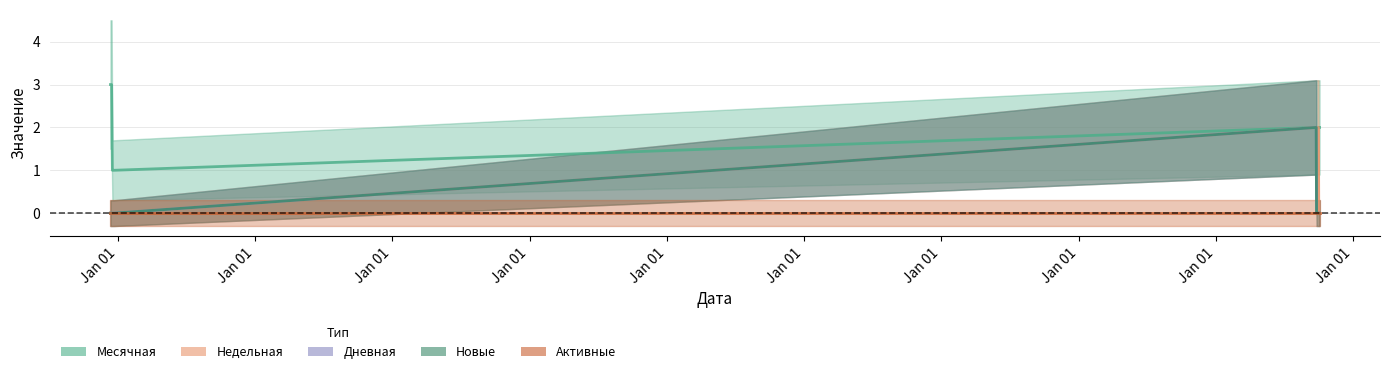

List the labels in order of Месячная value, smallest first.

2011-12-18, 2011-12-19, 2011-12-20, 2011-12-21, 2011-12-22, 2011-12-17, 2020-09-24, 2020-09-25, 2020-09-26, 2020-09-27, 2020-09-28, 2020-09-29, 2020-09-30, 2020-10-01, 2020-10-02, 2020-10-03, 2011-12-13, 2011-12-14, 2011-12-15, 2011-12-16